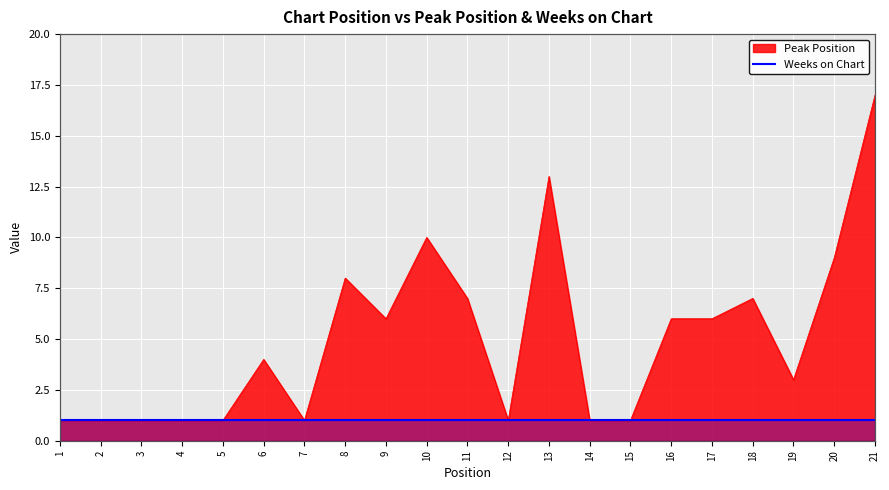

Reading left to right, list all the values displayed in this chart.

1=1	2=1	3=1	4=1	5=1	6=4	7=1	8=8	9=6	10=10	11=7	12=1	13=13	14=1	15=1	16=6	17=6	18=7	19=3	20=9	21=17